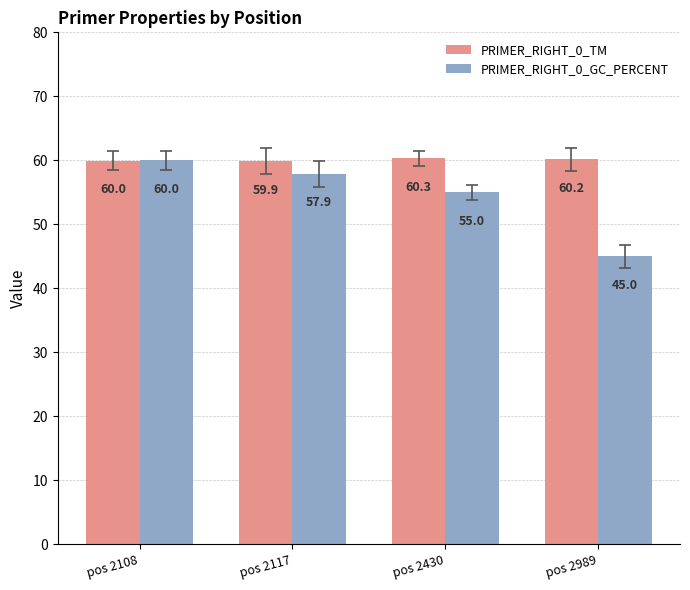

At which category is the sum across all series the highest?

pos 2108